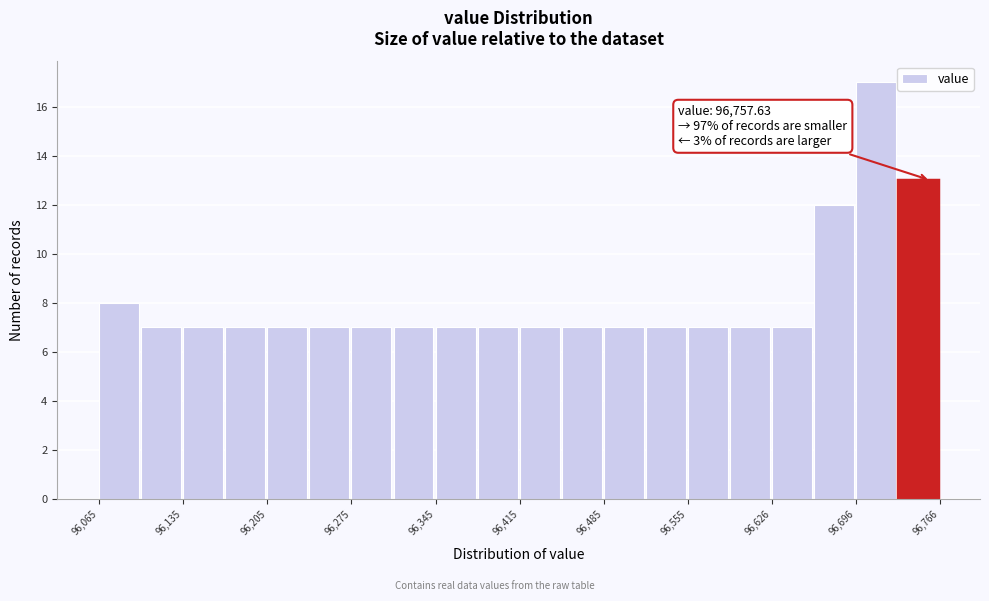

Read against the x-axis, roughly where is the centre of the tallest bar?

96710